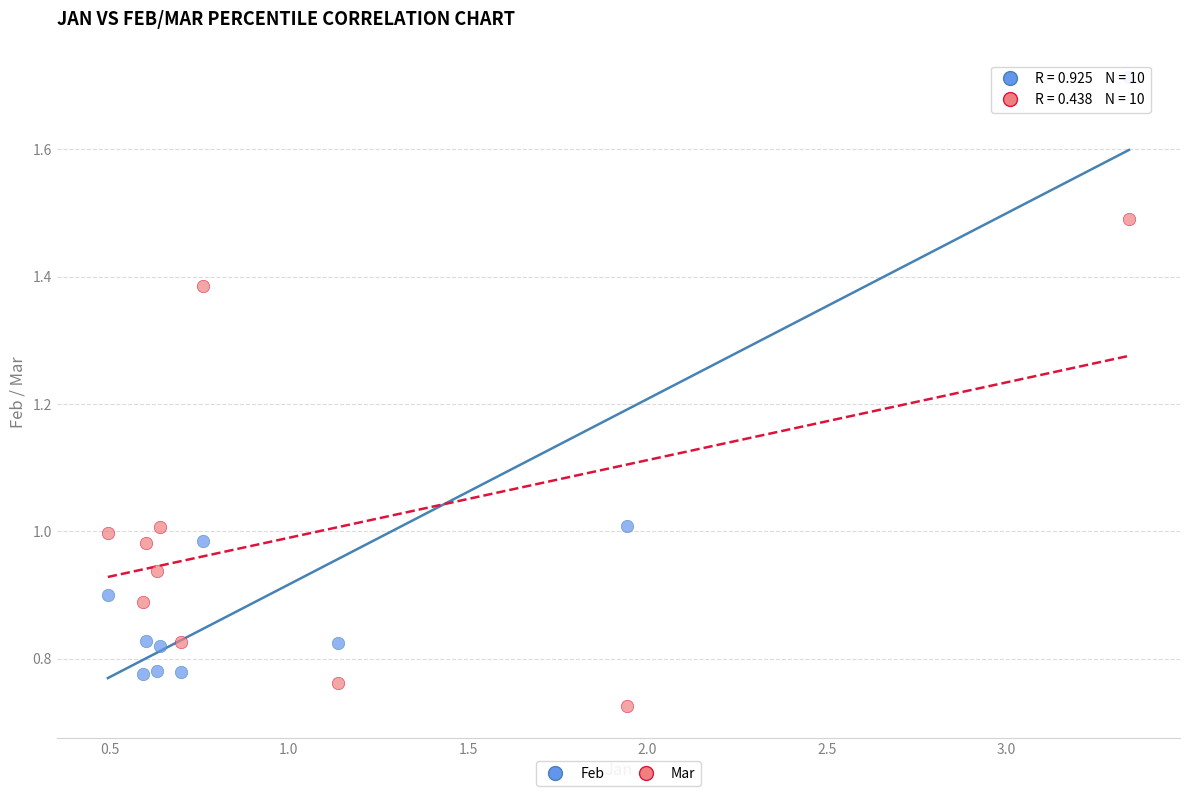

Across all data points, what is the range of X values (max minus min)?

2.8